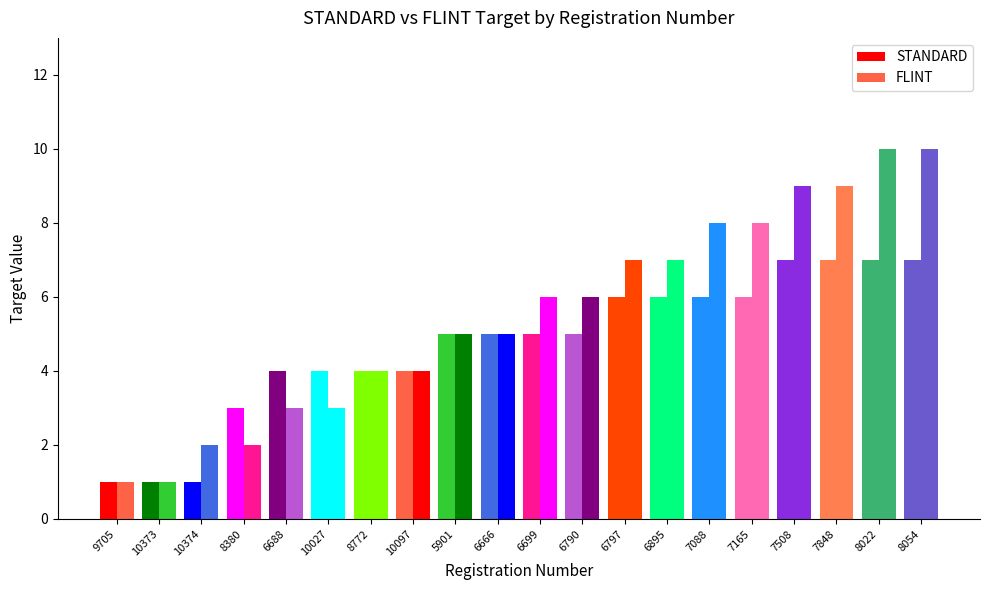

What is the value of the FLINT bar at the 15th from the left?

8